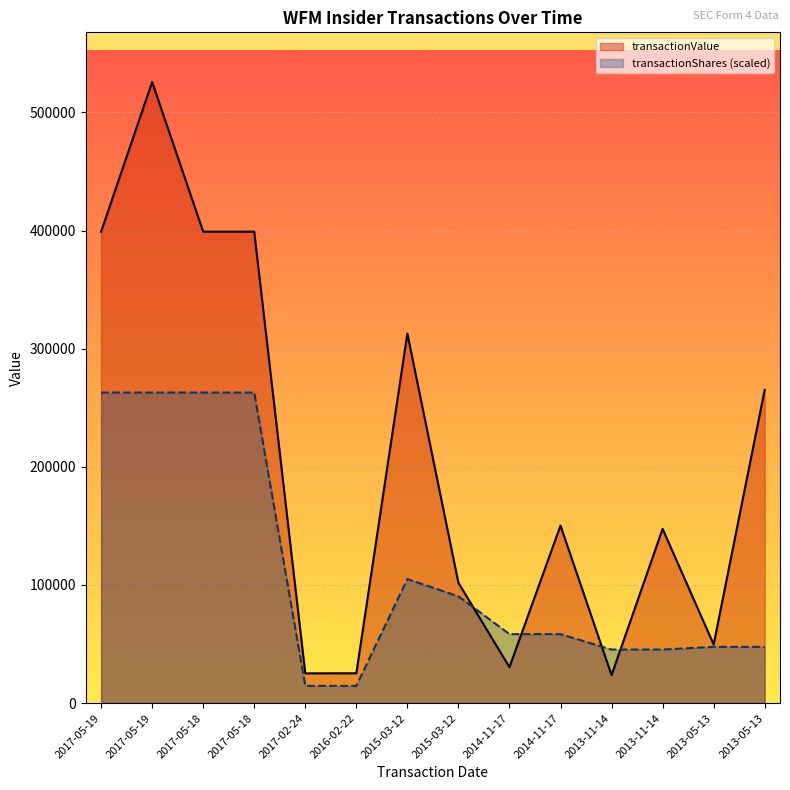

What is the smallest value displayed?

14590.6